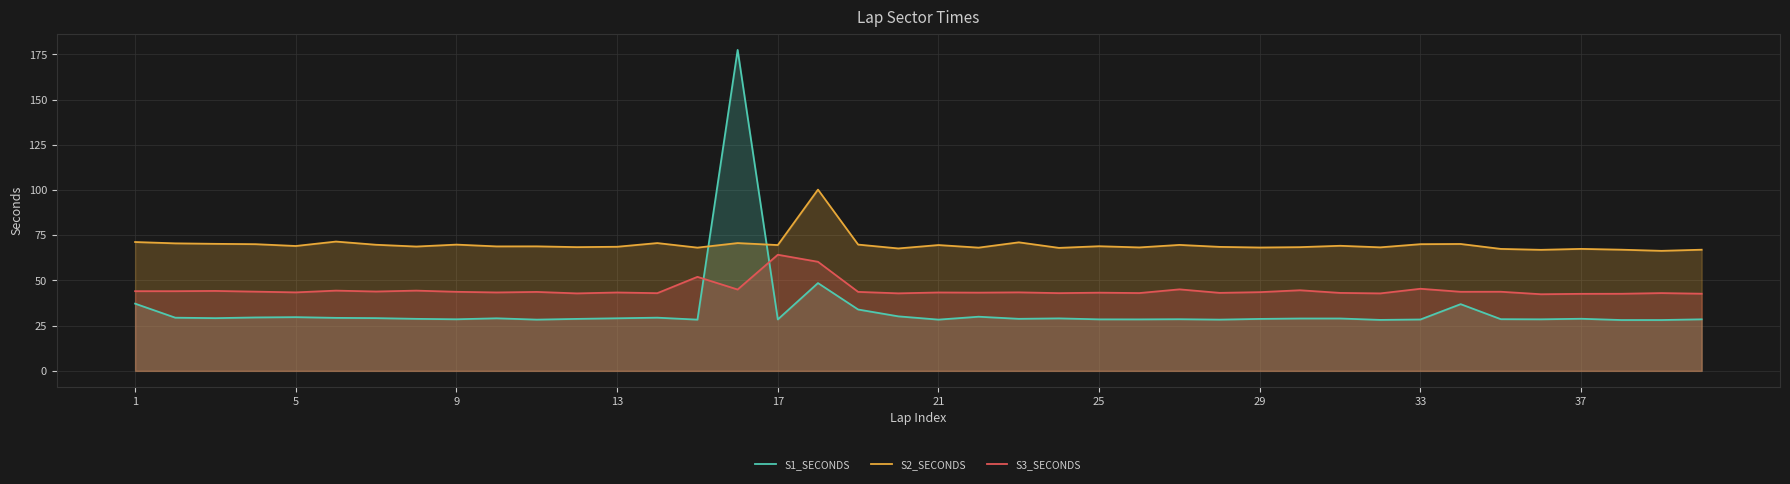

What is the difference between the highest and lowest values at 25?

40.4